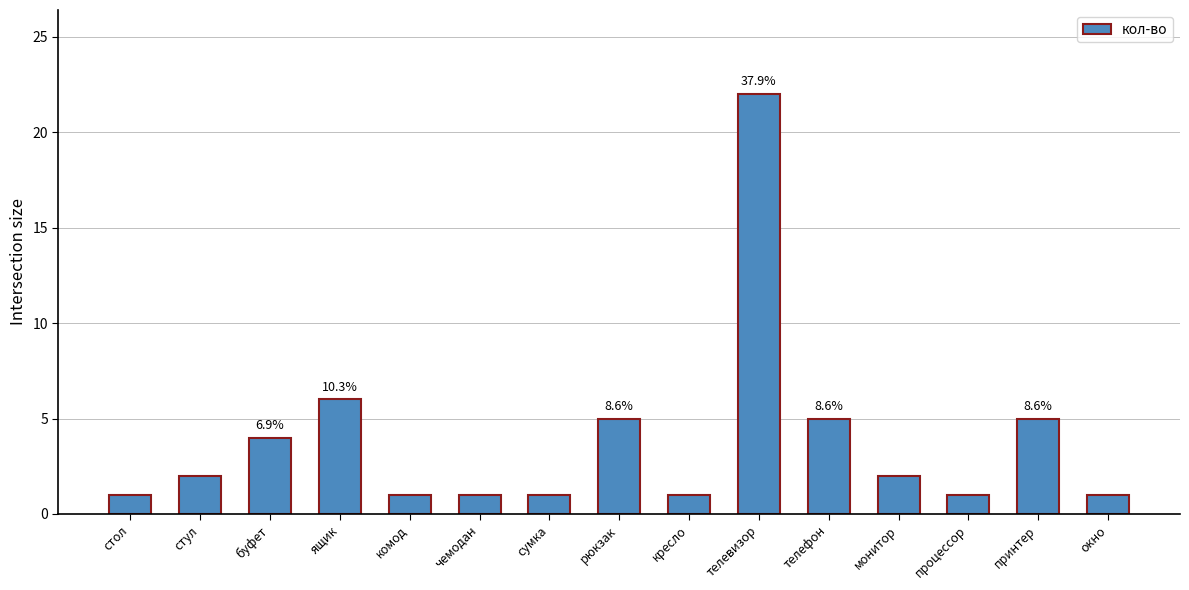

Does the chart contain any negative values?

No